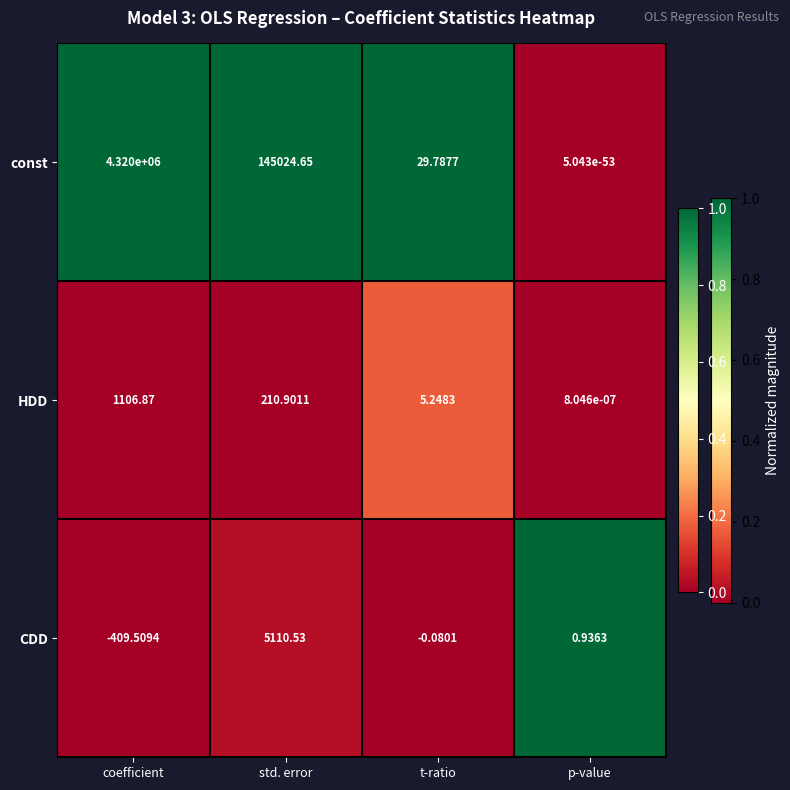

Which series has the widest spread of values?

const